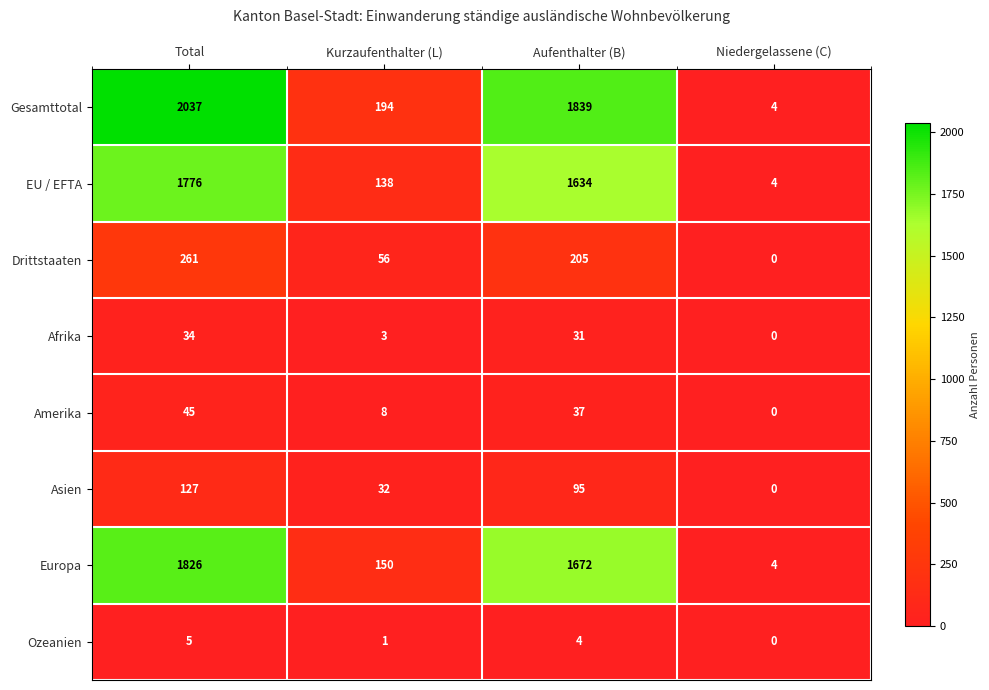

Is it true that Europa equals 87 at Kurzaufenthalter (L)?

False